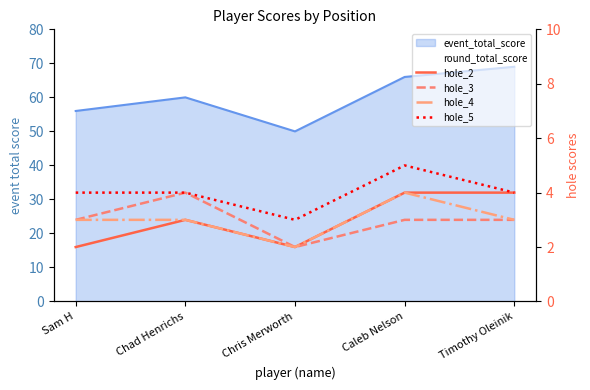

Which category has the lowest value across all series?

Sam H